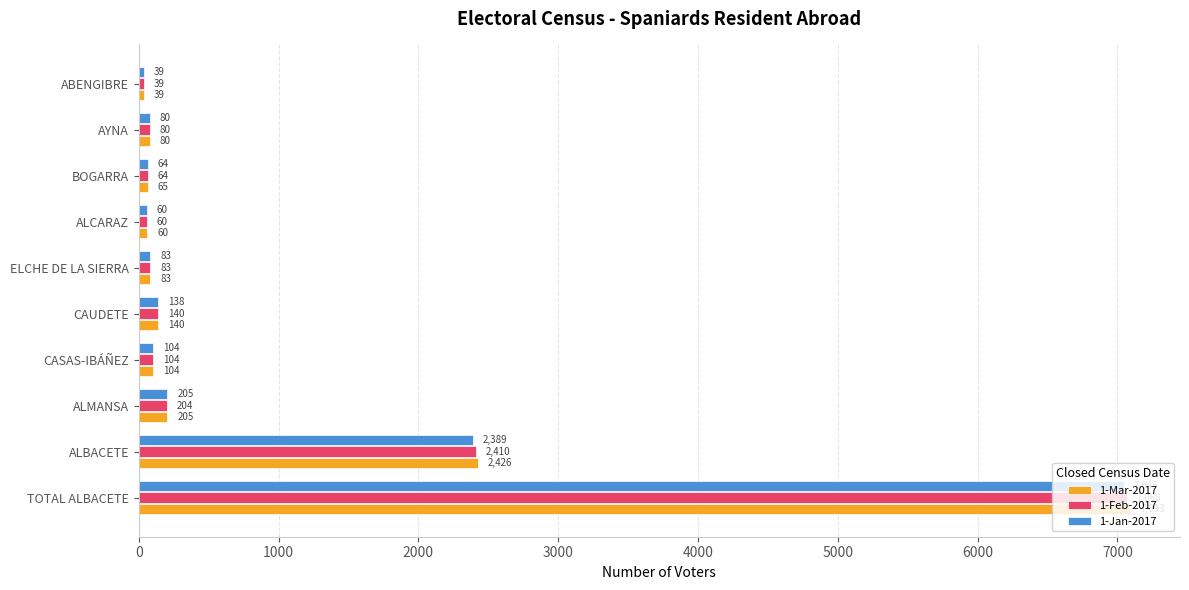

Rank the series by their maximum value, from lowest to highest.

1-Jan-2017, 1-Feb-2017, 1-Mar-2017